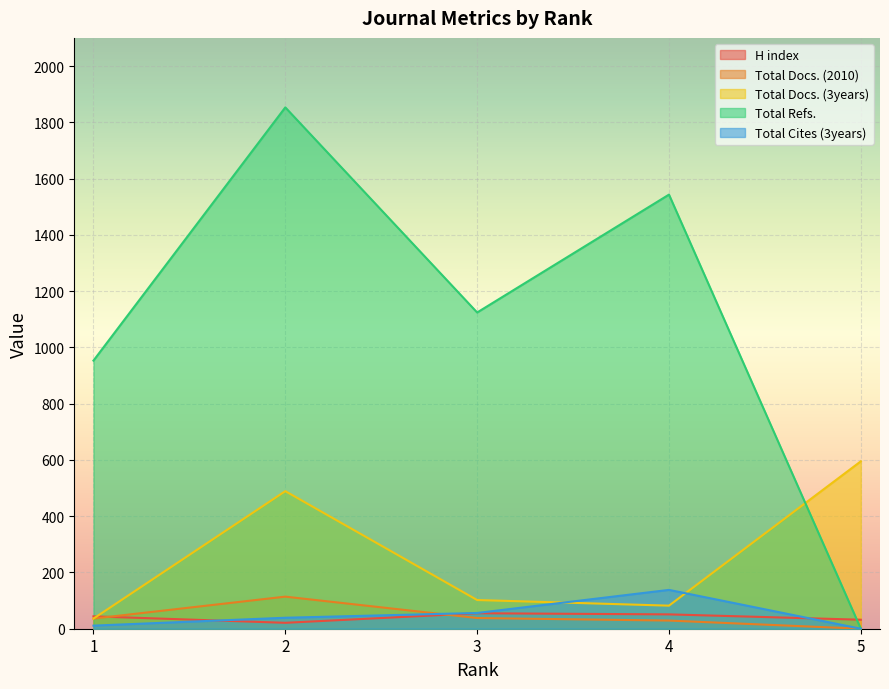

The value of Total Refs. at 5 is 768. True or false?

False